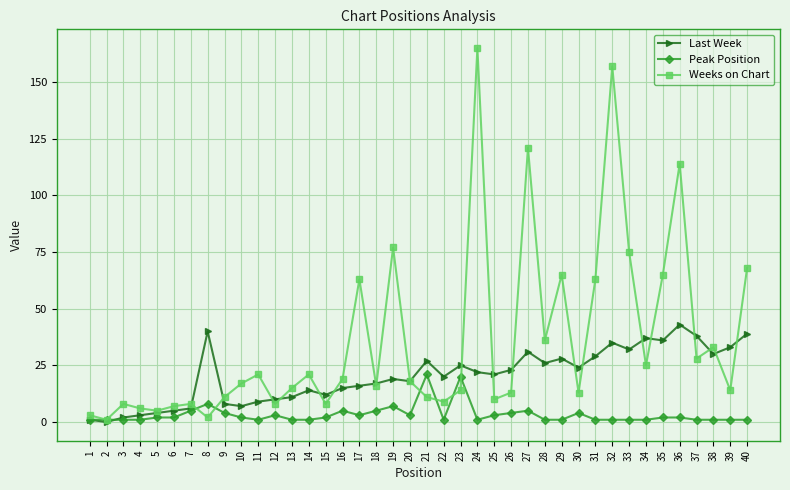

What are all the series names shown in the legend?

Last Week, Peak Position, Weeks on Chart